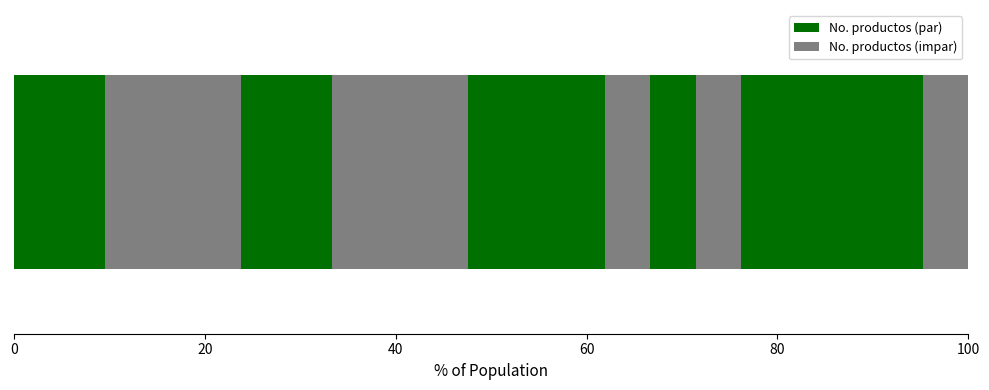

Count the number of categories in the chart.

1